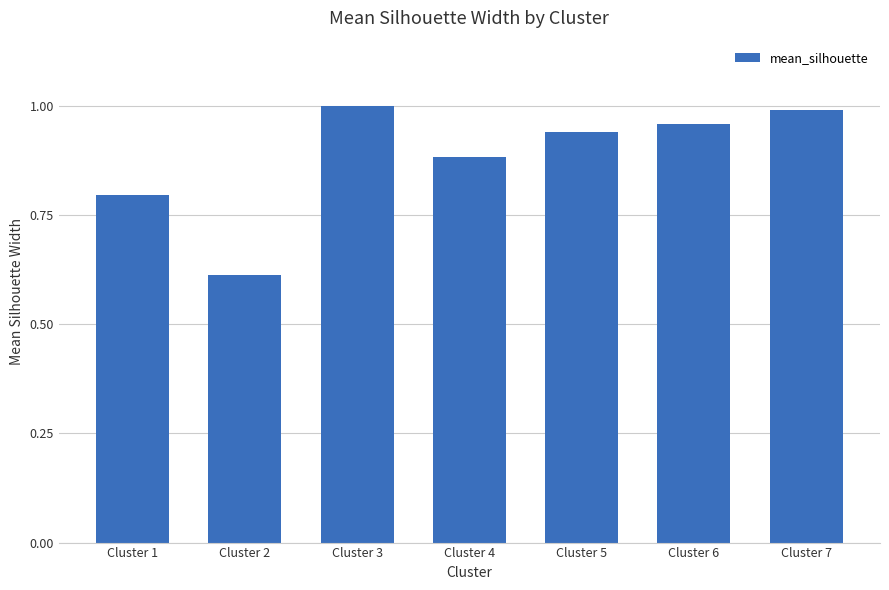

What is the change in value from Cluster 2 to Cluster 5?

+0.3